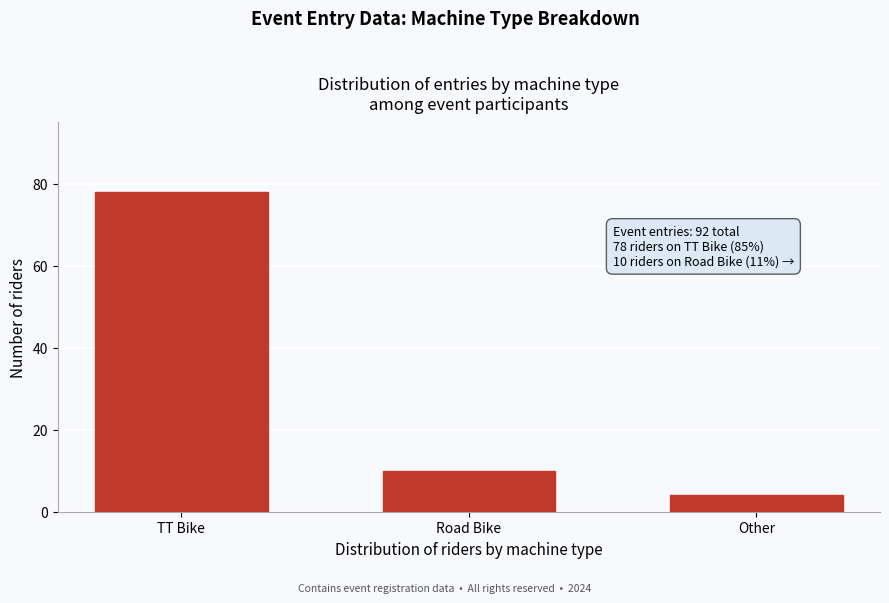

Reading left to right, list all the values displayed in this chart.

TT Bike=78	Road Bike=10	Other=4